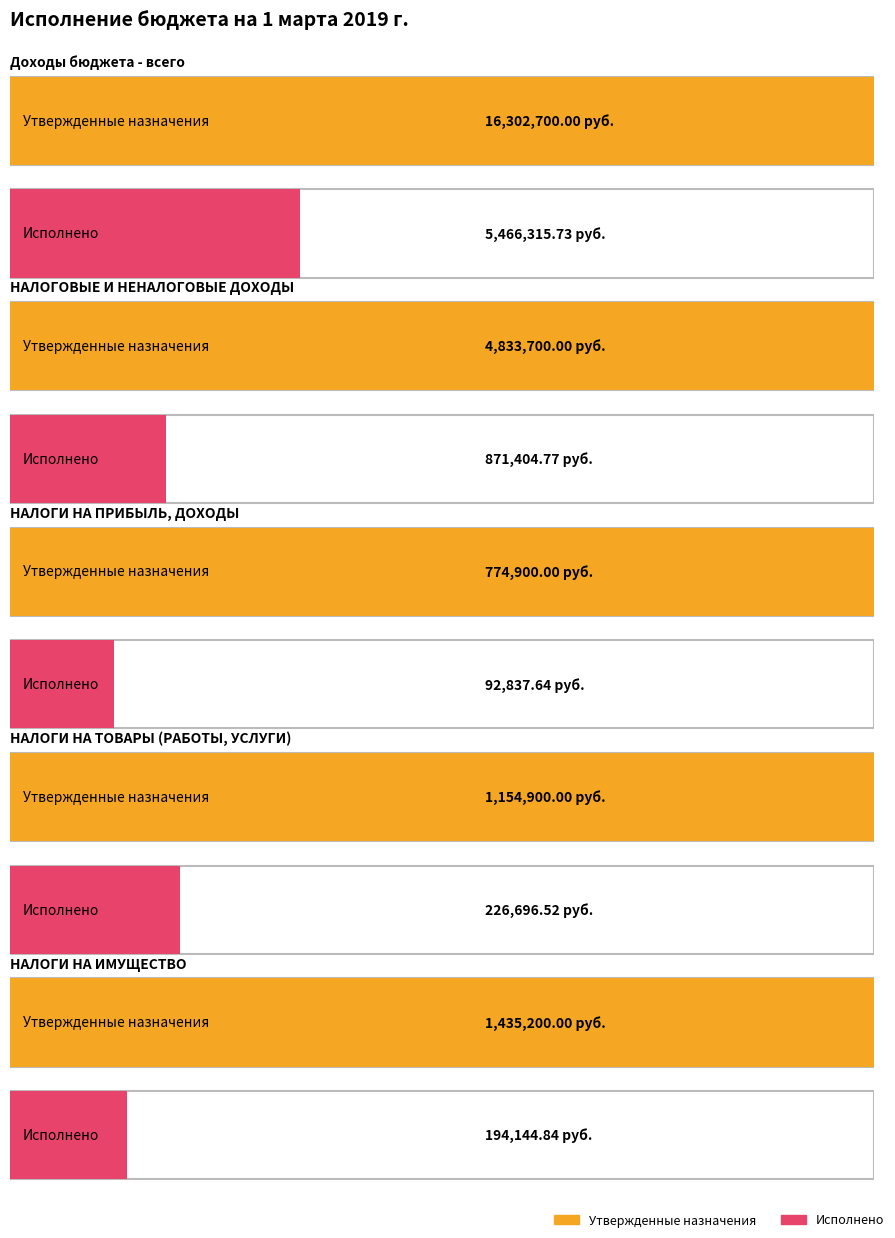

Between НАЛОГИ НА ПРИБЫЛЬ, ДОХОДЫ and НАЛОГИ НА ТОВАРЫ (РАБОТЫ, УСЛУГИ), which series saw the biggest shift?

Утвержденные бюджетные назначения